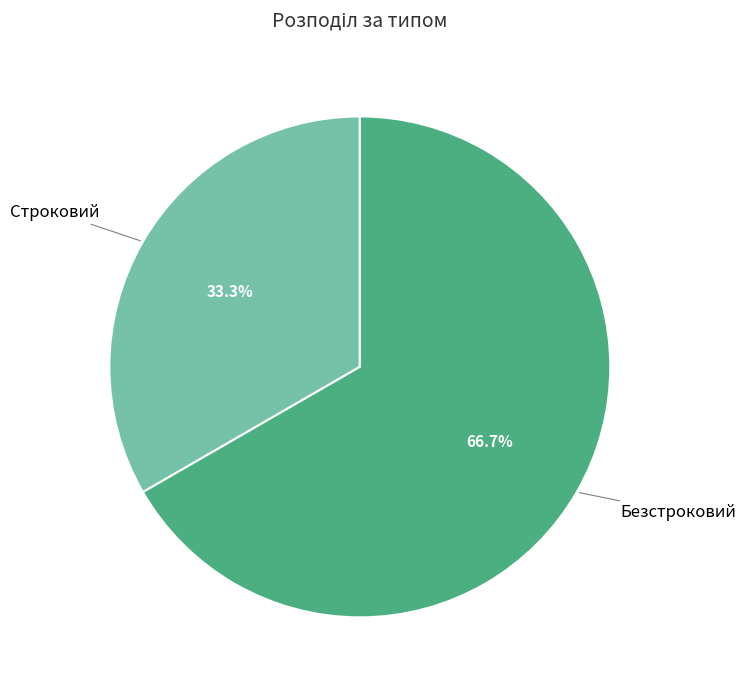

How many segments does this pie chart have?

2